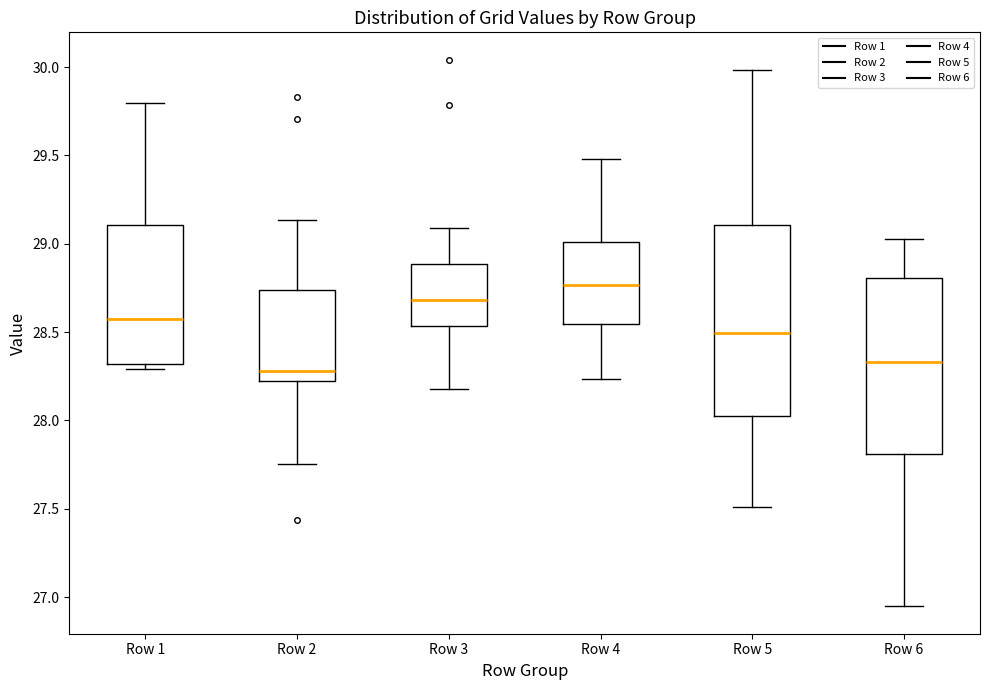

Where does the upper whisker of the box for Row 5 end on the y-axis? The values are not printed on the chart, so give them approximately, as read against the axis.

30.00